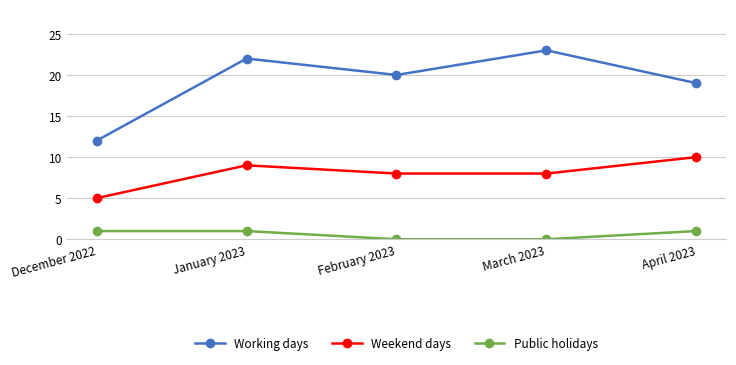

At February 2023, list the series in order from largest to smallest.

Working days, Weekend days, Public holidays